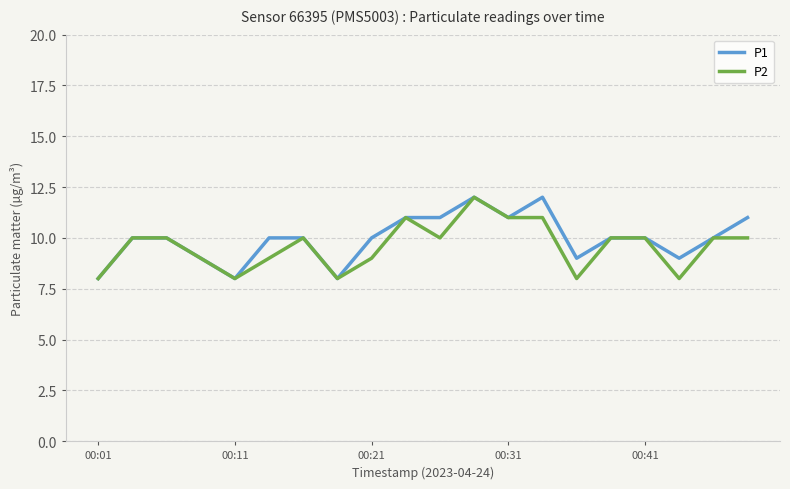

What is the lowest value of the P1 series?

8